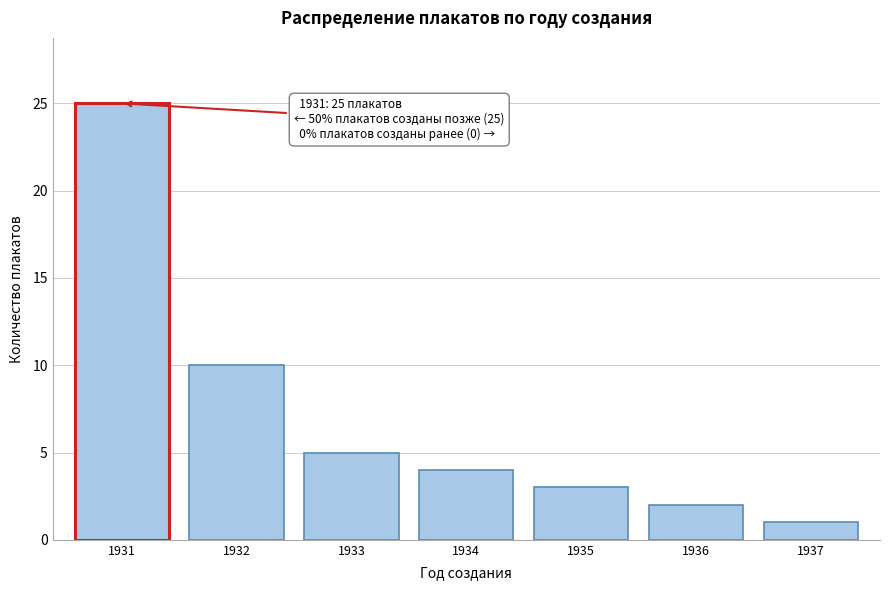

Reading left to right, what are all the values shown in this chart?

25	10	5	4	3	2	1